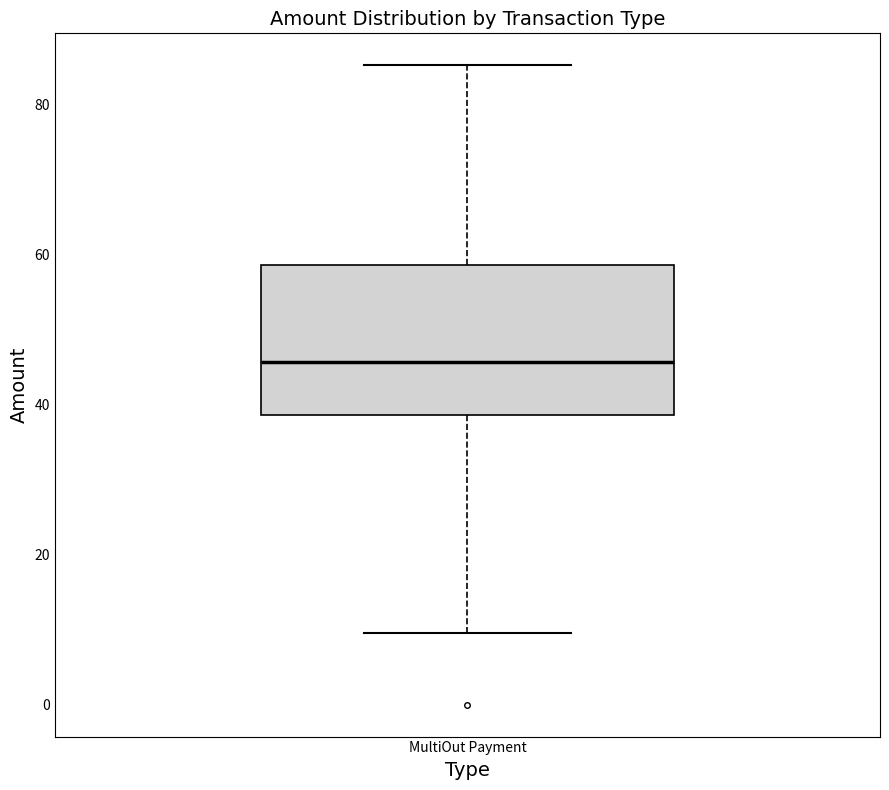

Transcribe this box plot: give where the median line is, the range the box spans, and where the two whiskers end, as read against the y-axis. The values are not printed on the chart, so give them approximately, as read against the axis.

median 46, box 38 to 58, whiskers 10 to 86